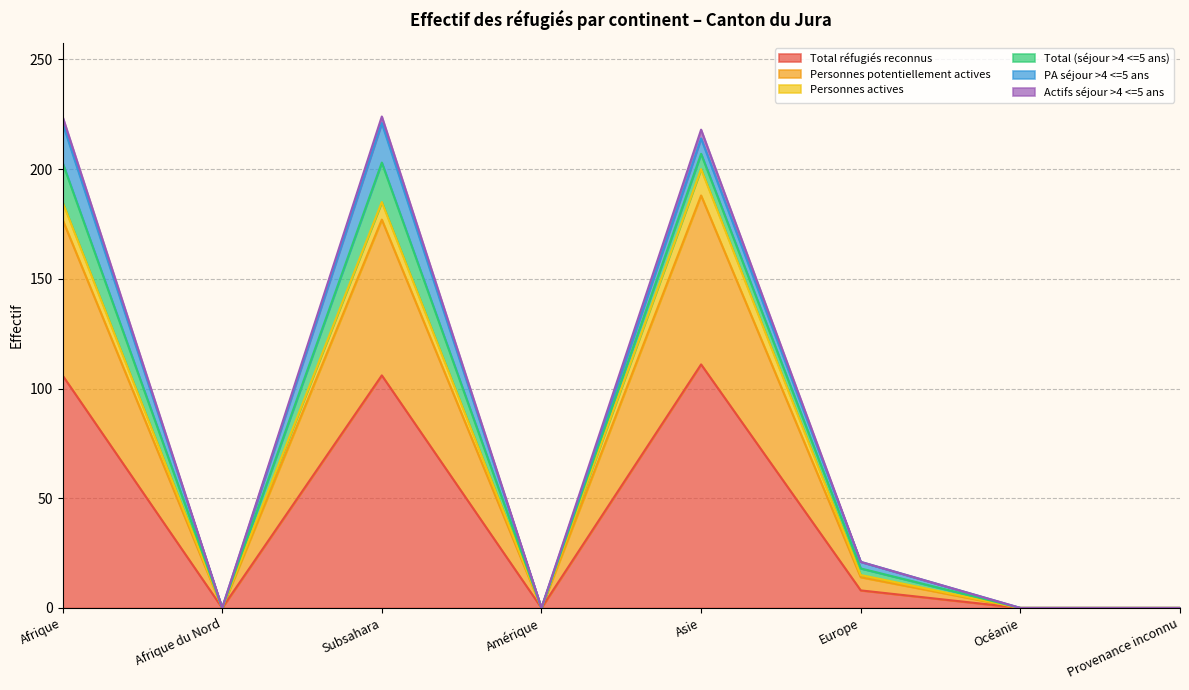

At which label is Total réfugiés reconnus closest to 55?

Europe